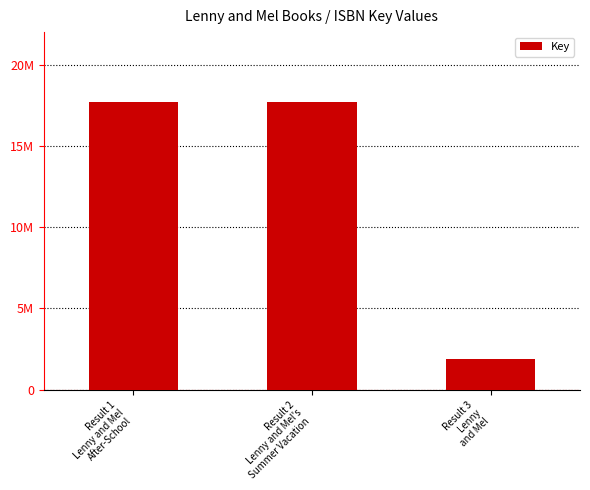

The chart shows a value of 17686311 at Result 2
Lenny and Mel's
Summer Vacation. True or false?

True